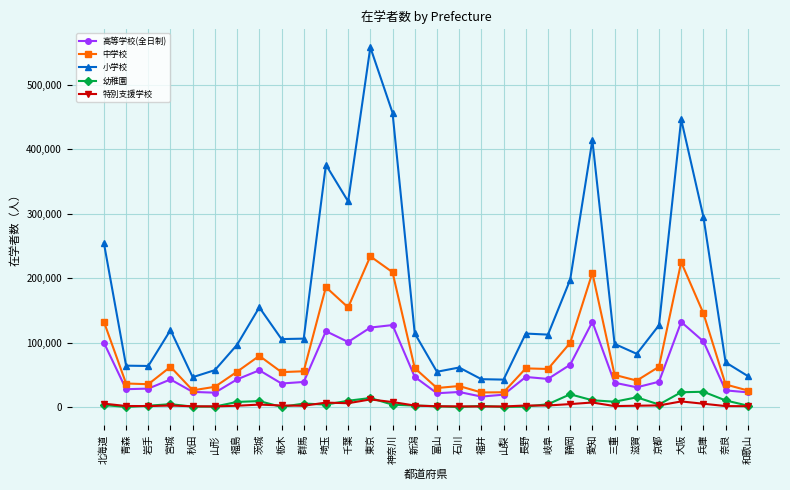

What is the label of the 16th point from the right?

新潟